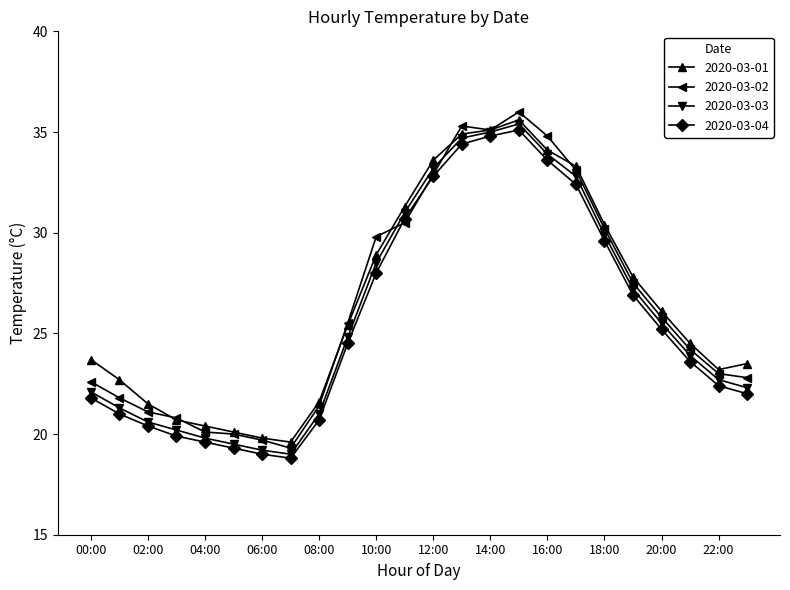

What is the value of the 2020-03-02 point at the 7th from the left?

19.7